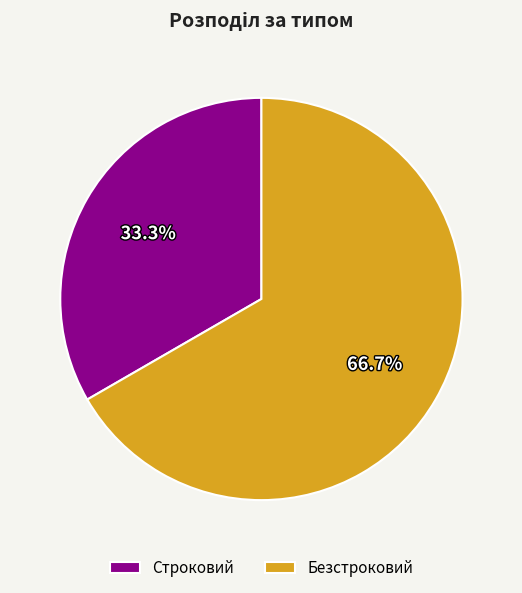

Rank the categories by value from lowest to highest.

Строковий, Безстроковий